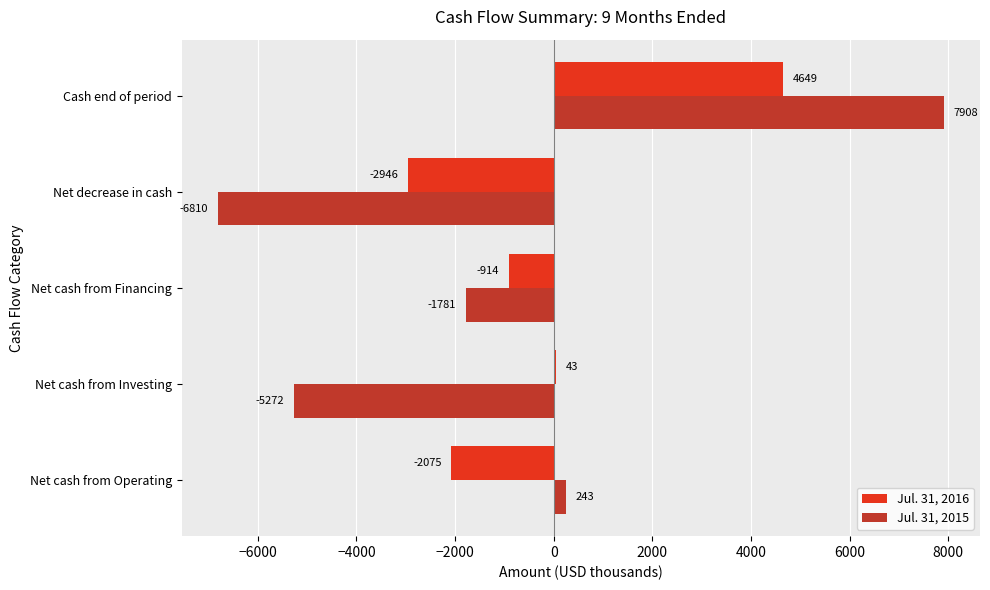

What is the sum of all Jul. 31, 2016 values?

-1243